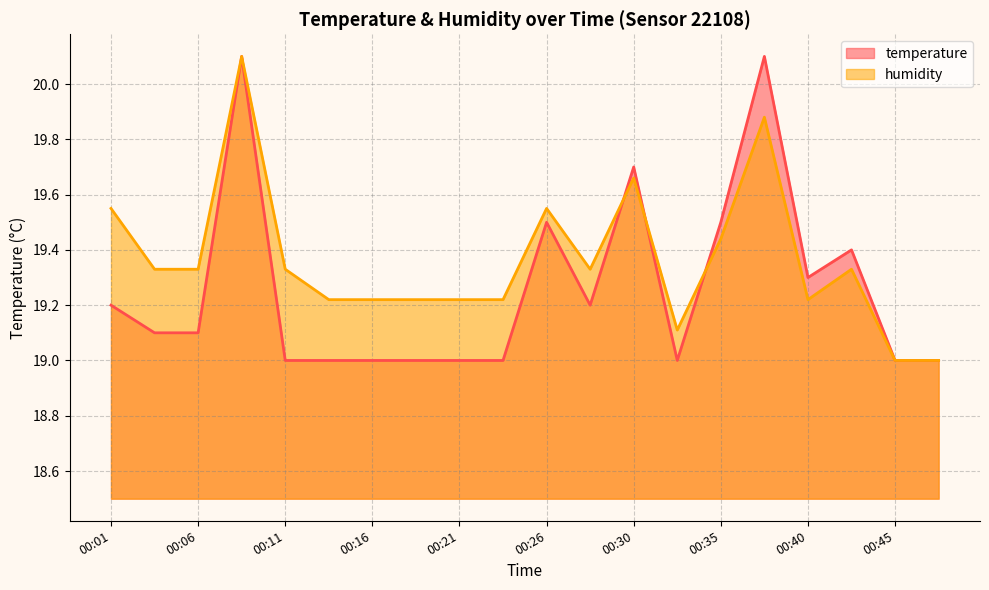

What is the difference between the highest and lowest values at 00:23?

0.2